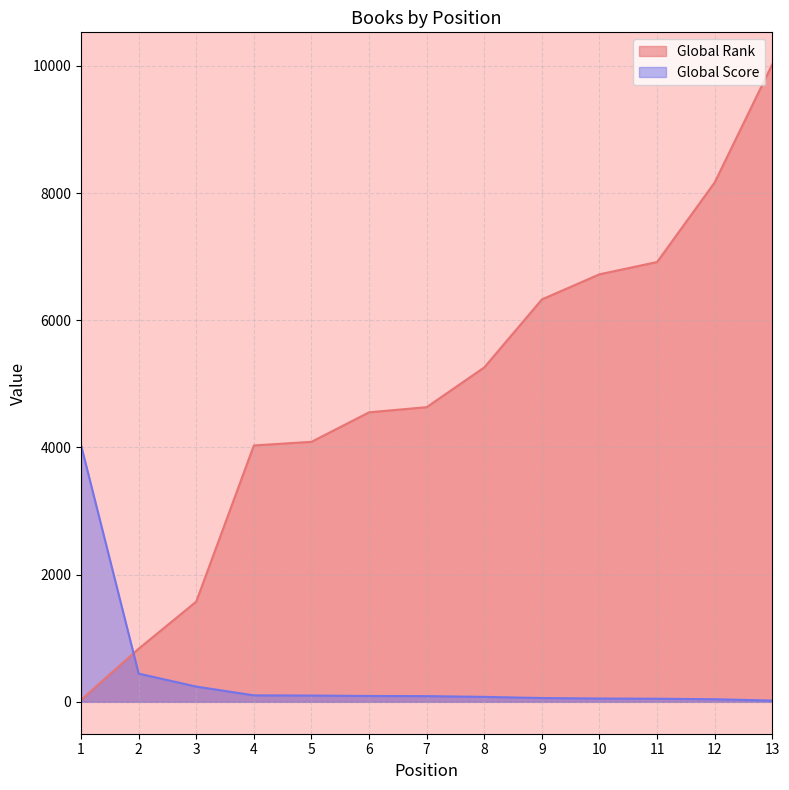

Reading left to right, list all the values displayed in this chart.

Global Rank: 31	835	1576	4031	4088	4552	4633	5258	6327	6722	6915	8167	10025
Global Score: 4037	444	240	102	99	92	90	78	60	52	49	41	20